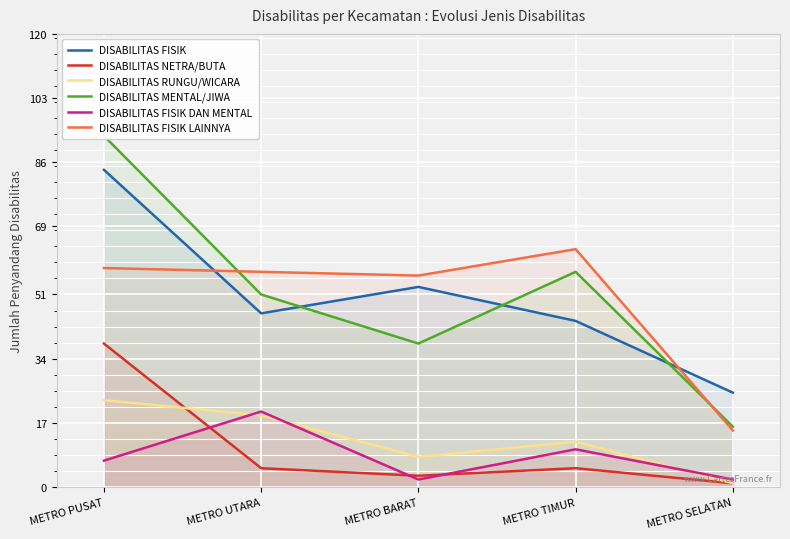

Does the chart display data point markers on the line(s)?

No